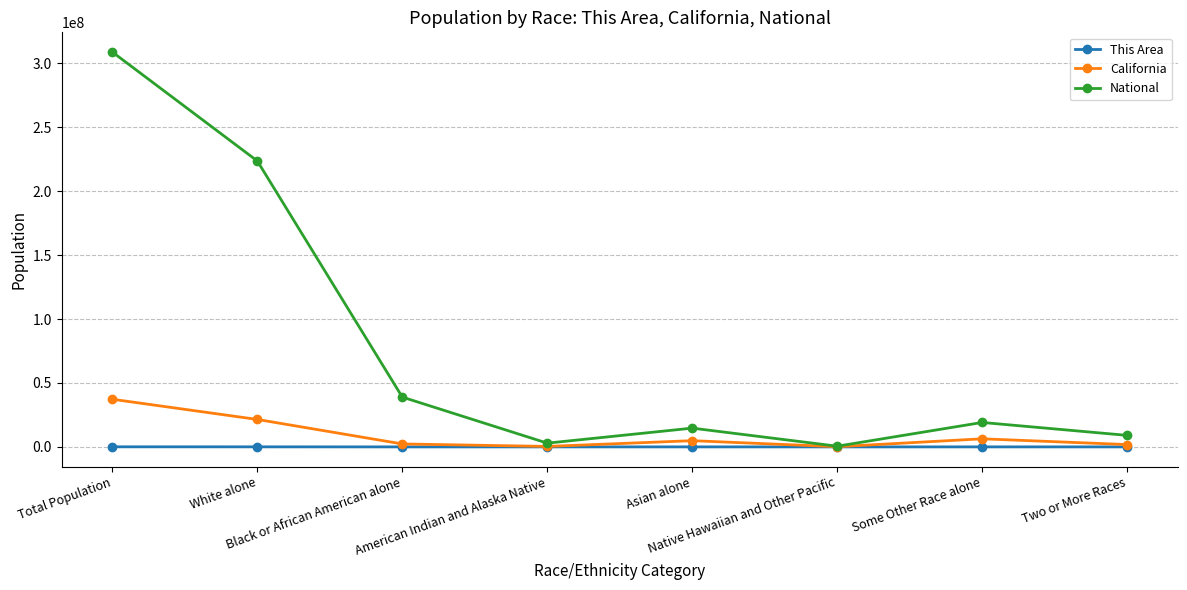

List the series in order of their peak value, lowest first.

This Area, California, National